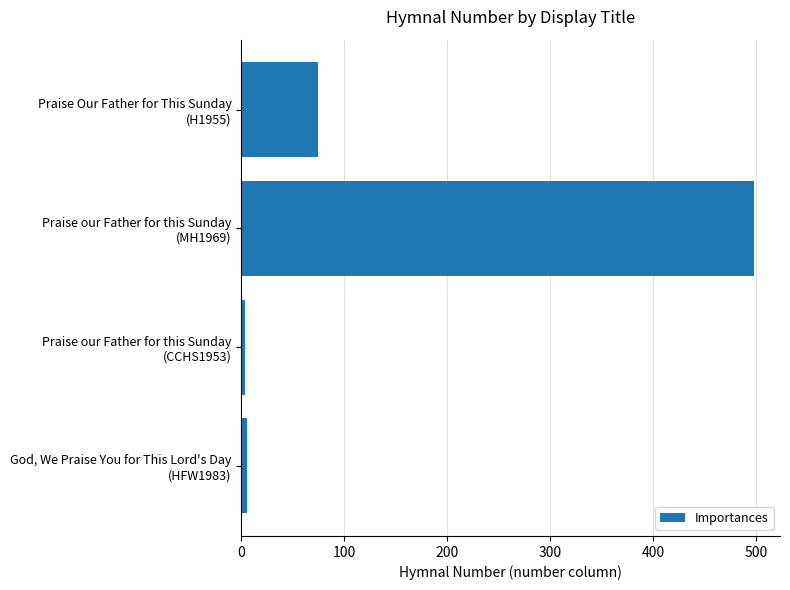

What is the greatest value displayed?

498